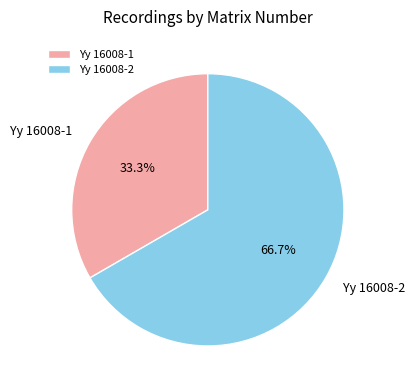

What percentage is the Yy 16008-1 slice, to the nearest percent?

33%